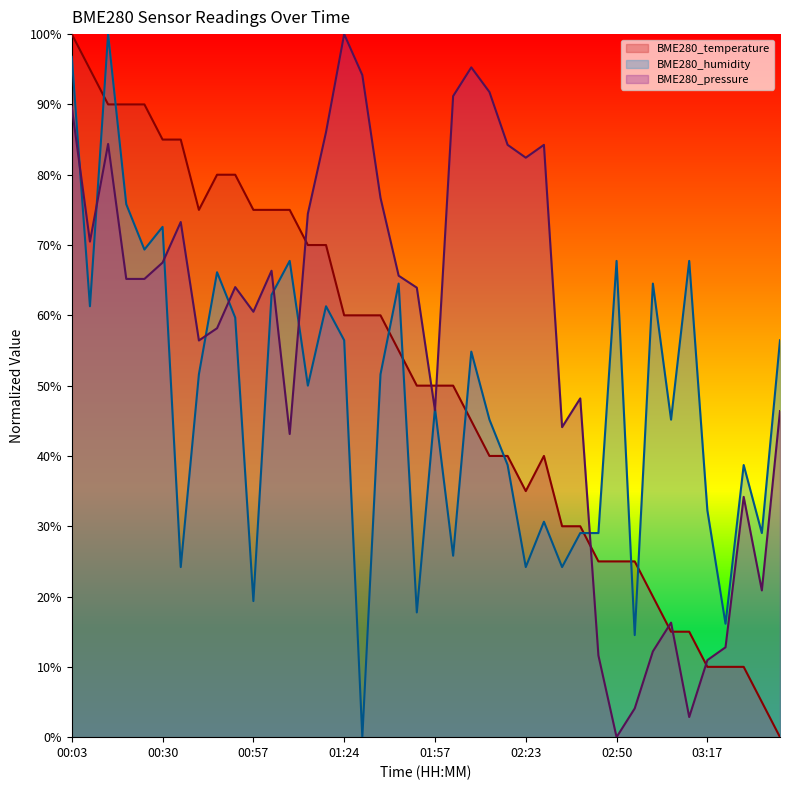

Reading left to right, what are all the values shown in this chart?

BME280_temperature: 100.0	95.0	90.0	90.0	90.0	85.0	85.0	75.0	80.0	80.0	75.0	75.0	75.0	70.0	70.0	60.0	60.0	60.0	55.0	50.0	50.0	50.0	45.0	40.0	40.0	35.0	40.0	30.0	30.0	25.0	25.0	25.0	20.0	15.0	15.0	10.0	10.0	10.0	5.0	0.0
BME280_humidity: 96.8	61.3	100.0	75.8	69.4	72.6	24.2	51.6	66.1	59.7	19.4	62.9	67.7	50.0	61.3	56.5	0.0	51.6	64.5	17.7	46.8	25.8	54.8	45.2	38.7	24.2	30.6	24.2	29.0	29.0	67.7	14.5	64.5	45.2	67.7	32.3	16.1	38.7	29.0	56.5
BME280_pressure_kPa: 89.6	70.5	84.4	65.2	65.2	67.5	73.3	56.4	58.2	64.0	60.5	66.3	43.1	74.5	86.1	100.0	94.2	76.7	65.6	63.9	46.5	91.2	95.3	91.8	84.2	82.4	84.2	44.1	48.2	11.6	0.0	4.1	12.2	16.3	2.9	11.0	12.8	34.2	20.9	46.4